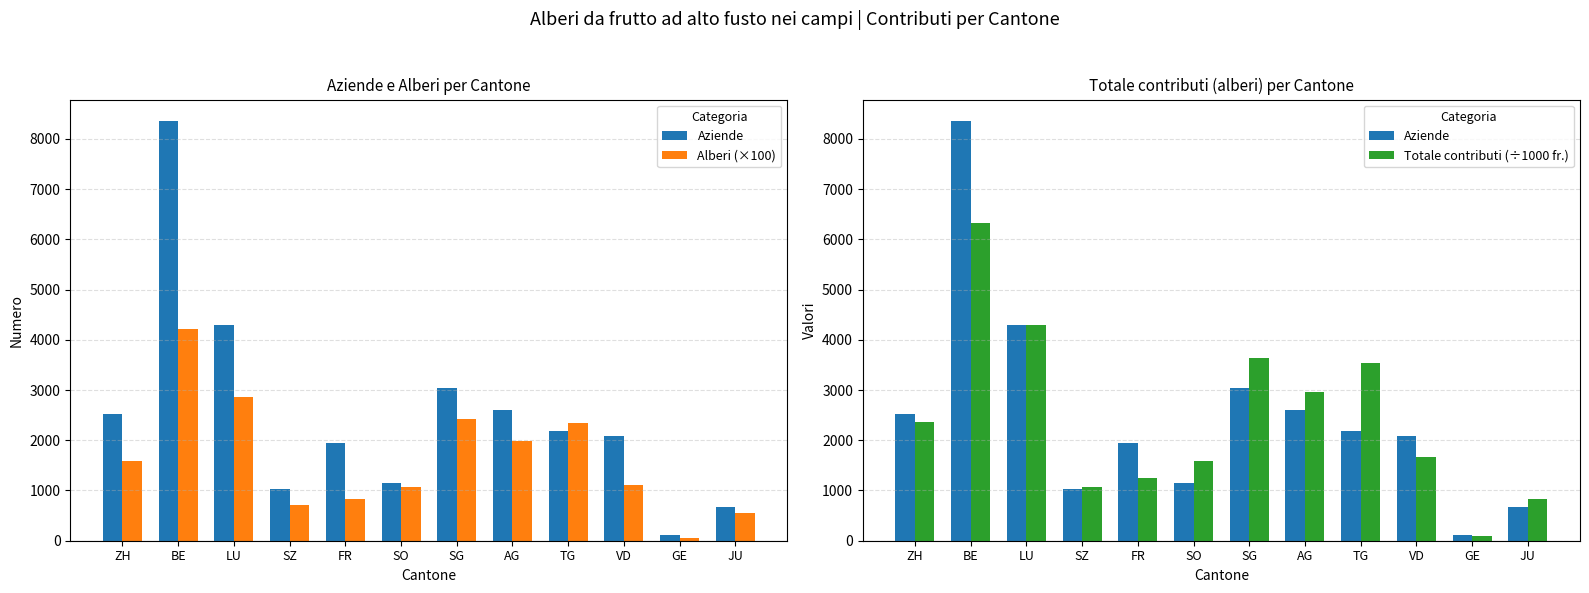

The Alberi (×100) series shows 1107.6 at VD. True or false?

True